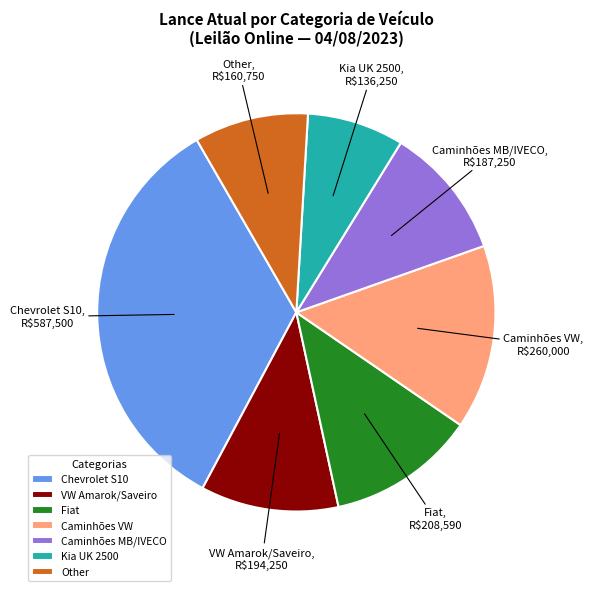

True or false: Fiat accounts for 12% of the total.

True